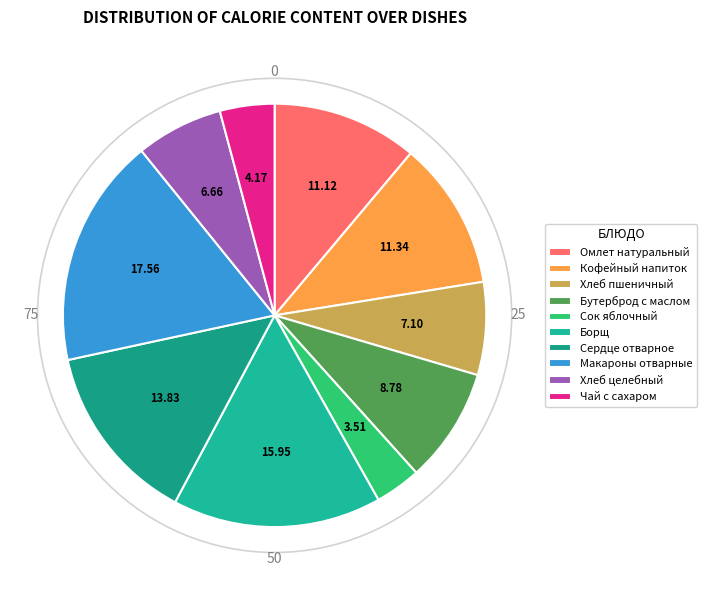

Is there a majority slice in this chart?

No